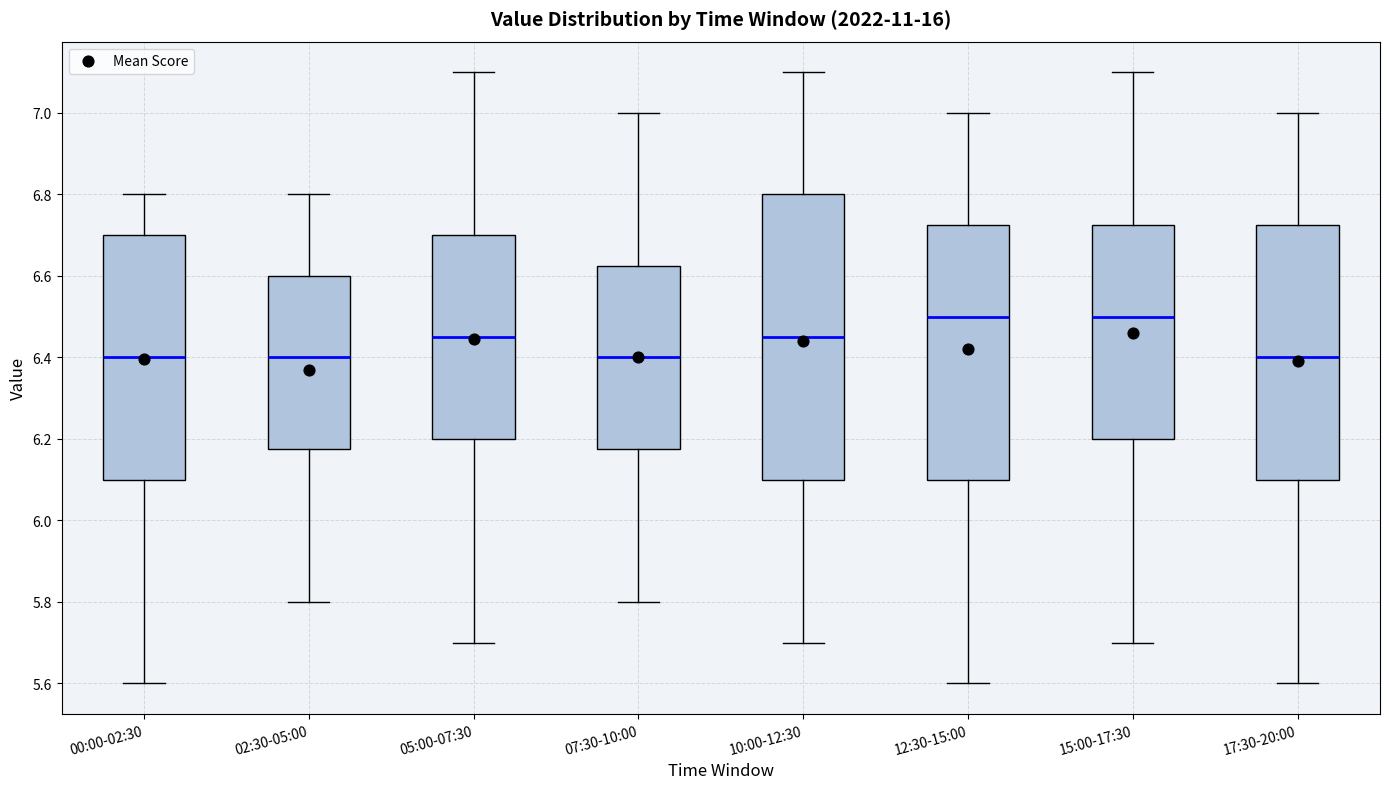

Where does the median line of the box for 05:00-07:30 sit on the y-axis? The values are not printed on the chart, so give them approximately, as read against the axis.

6.46